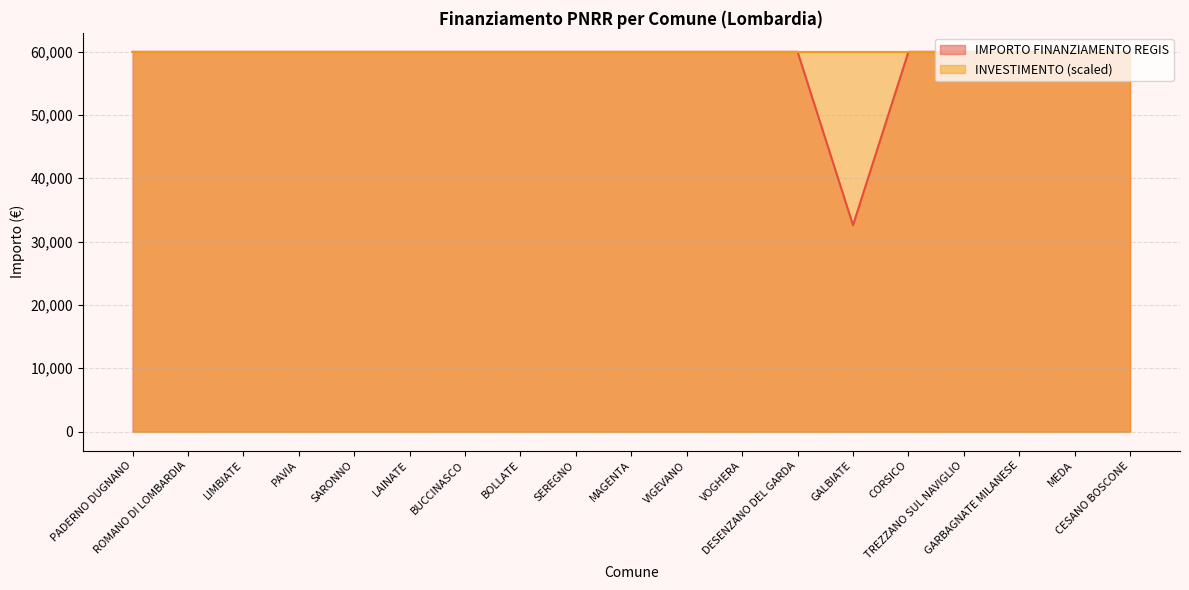

Which label corresponds to the smallest value in the chart?

GALBIATE